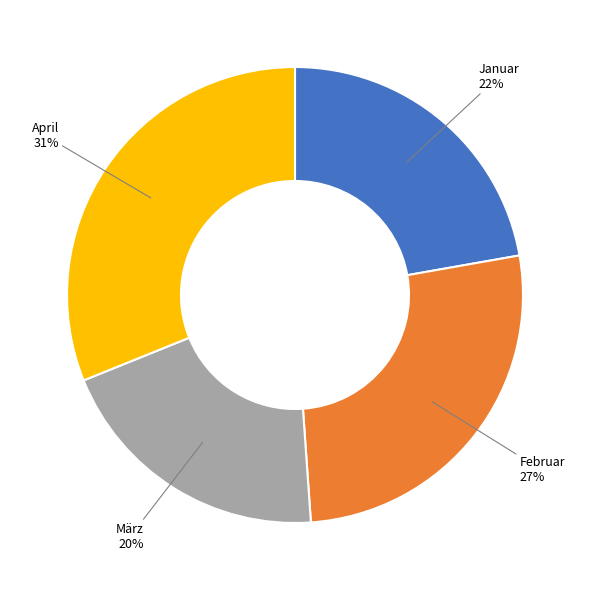

To the nearest percent, what is the average slice percentage?

25%